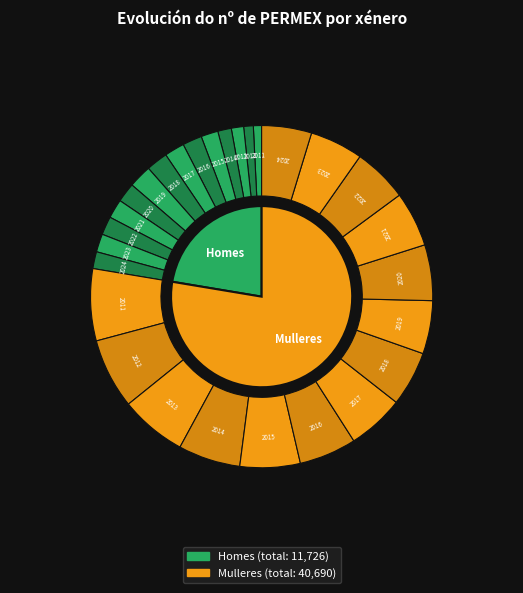

How much of the chart is everything except 2022?

92.2%